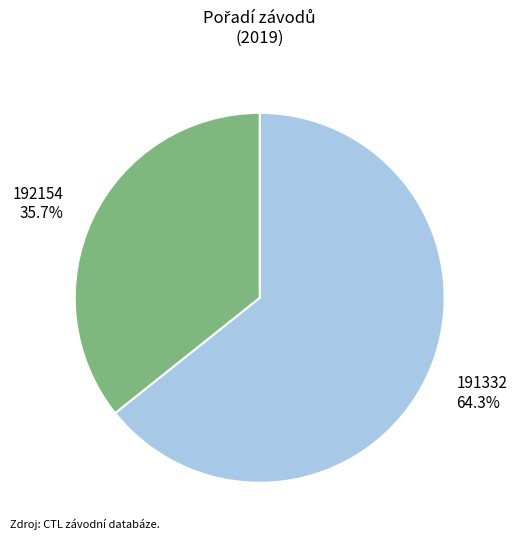

Which has a higher value, 191332 or 192154?

191332